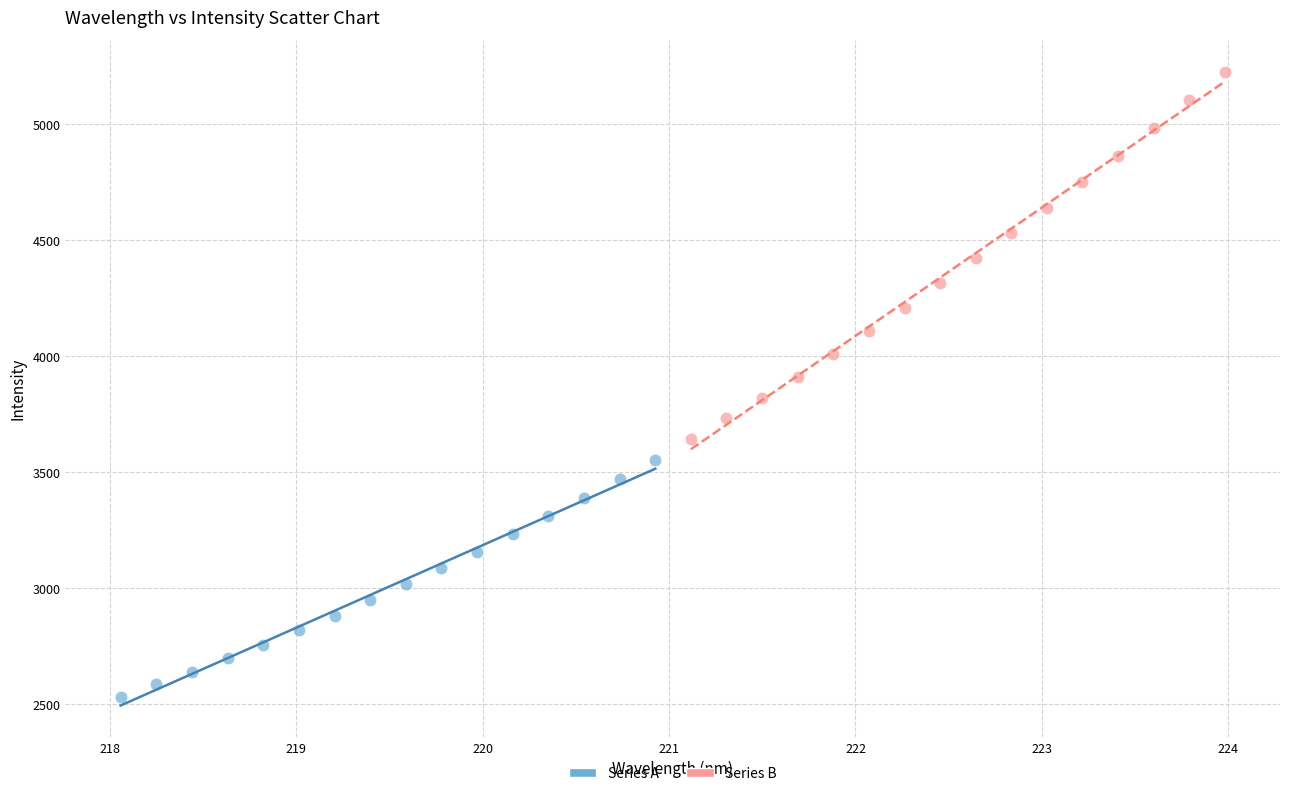

Which series has the largest Y range (max minus min)?

Series B